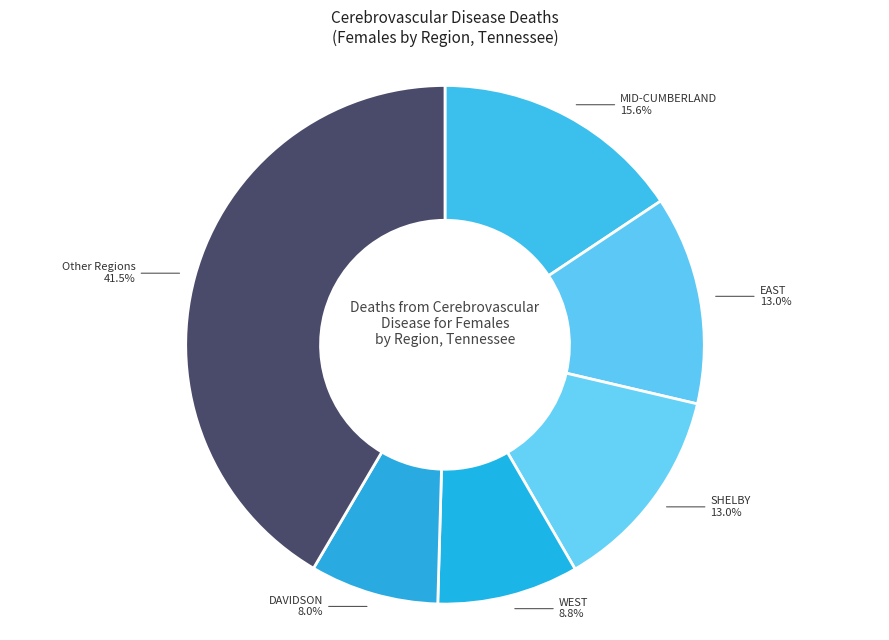

How many segments does this pie chart have?

6